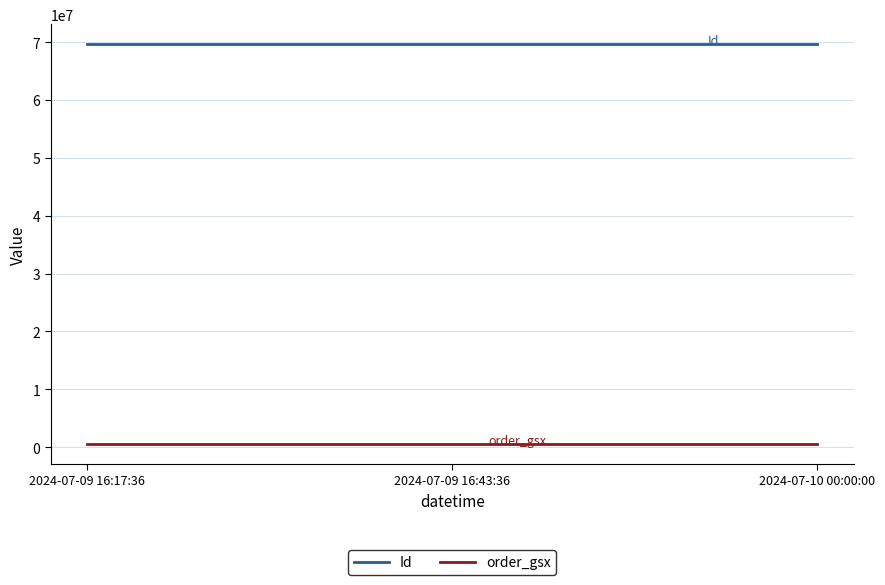

What is the lowest value of the Id series?

69640739